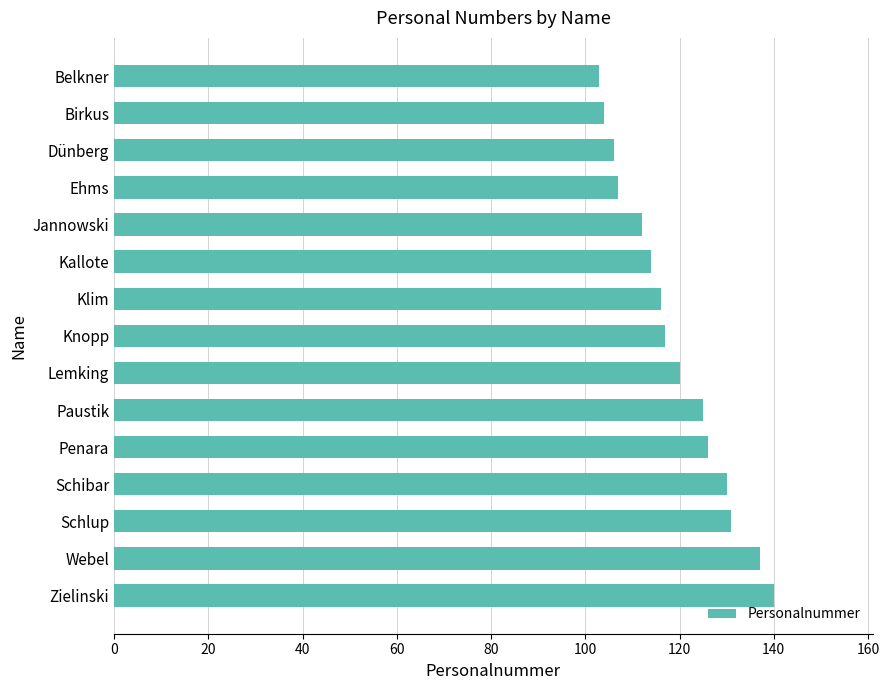

The value at Lemking is 120. True or false?

True